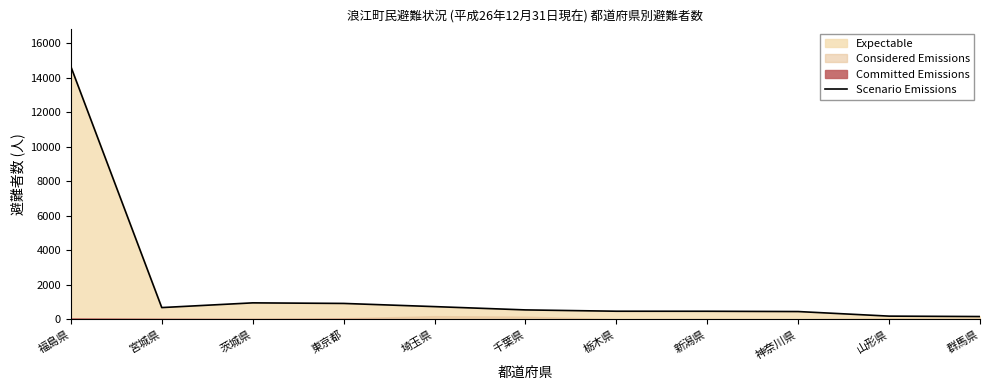

What is the average value?

1841